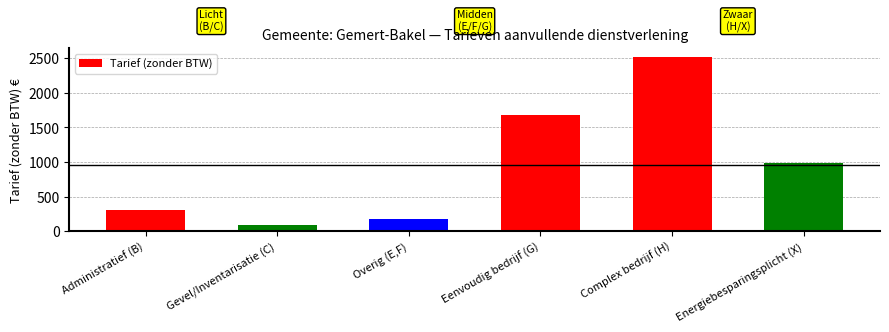

Reading left to right, transcribe all the data shown in this chart.

315.0	87.5	176.0	1680.0	2520.0	980.0